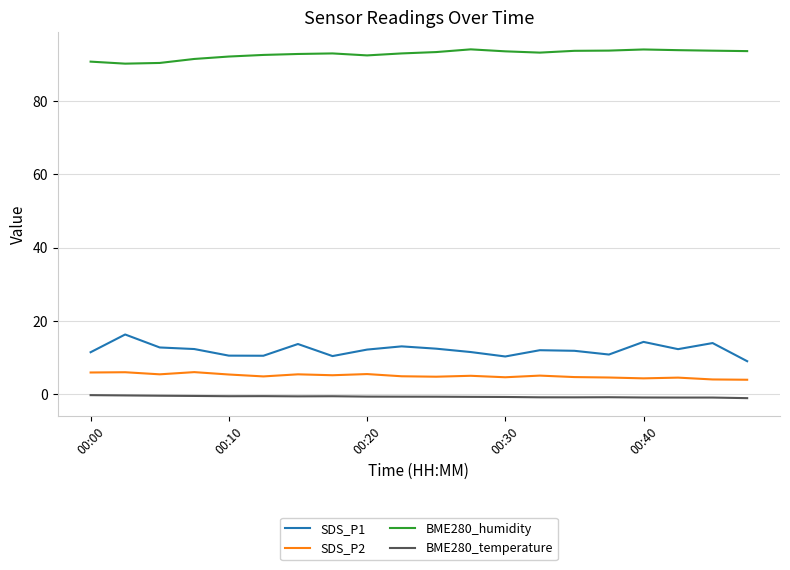

Which series has the largest total across all categories?

BME280_humidity